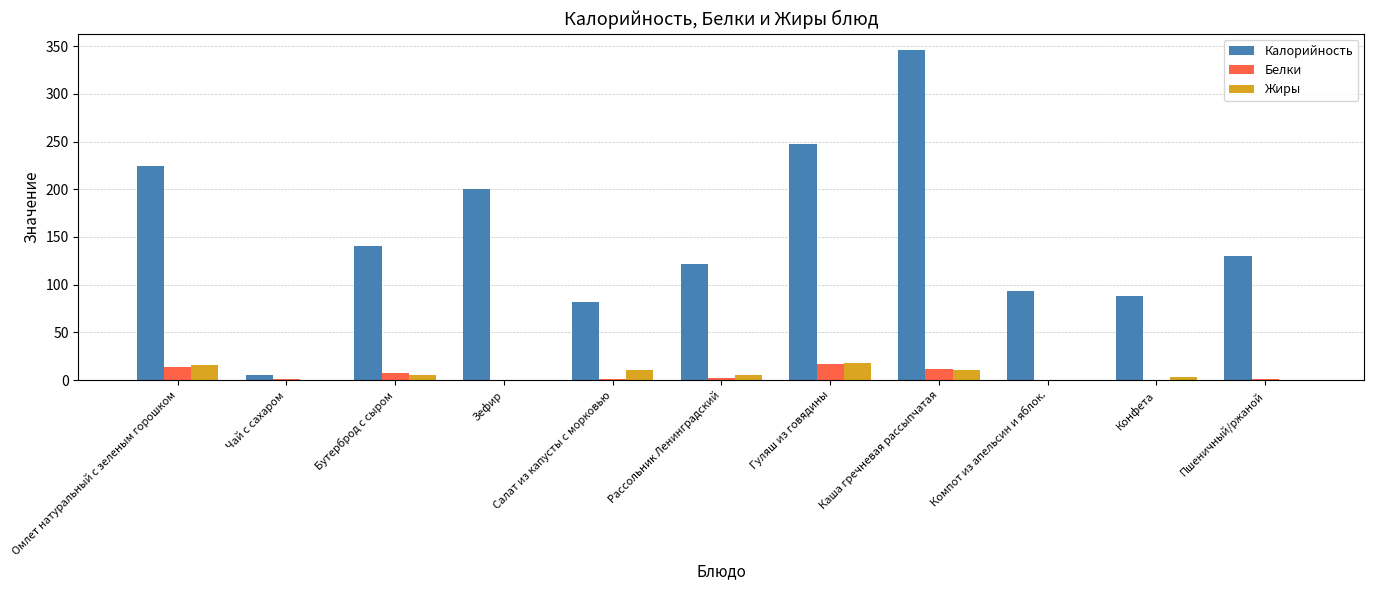

At which category is the sum across all series the highest?

Каша гречневая рассыпчатая